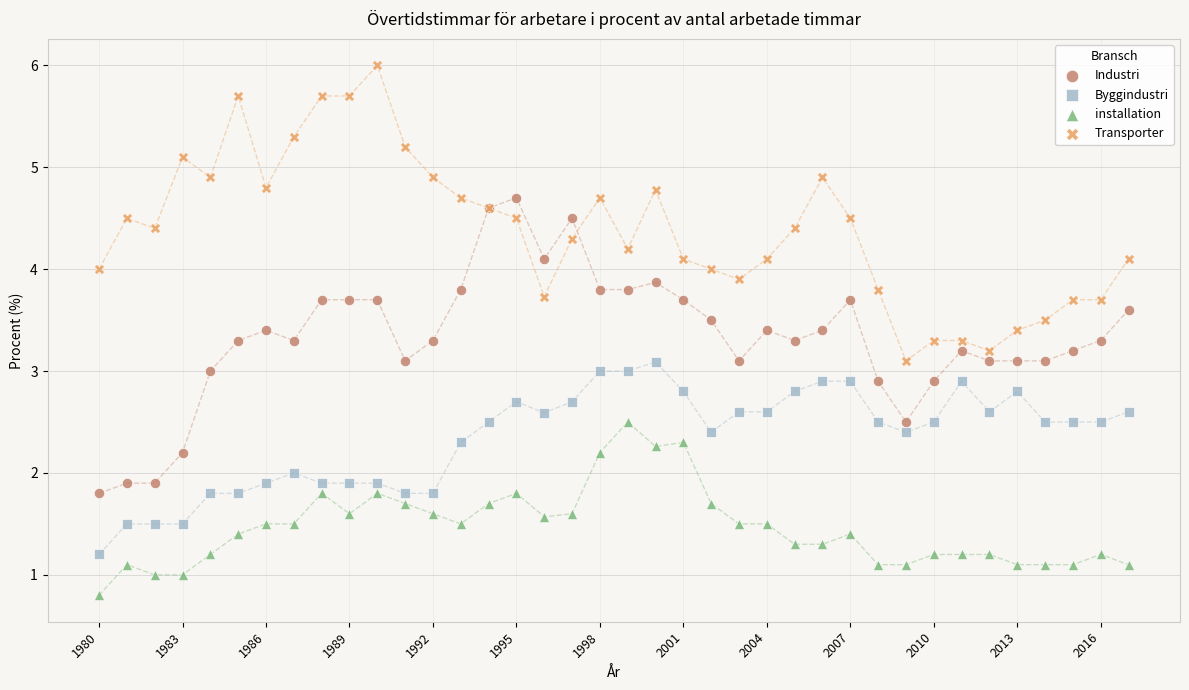

Which series reaches the maximum Y coordinate?

Transporter